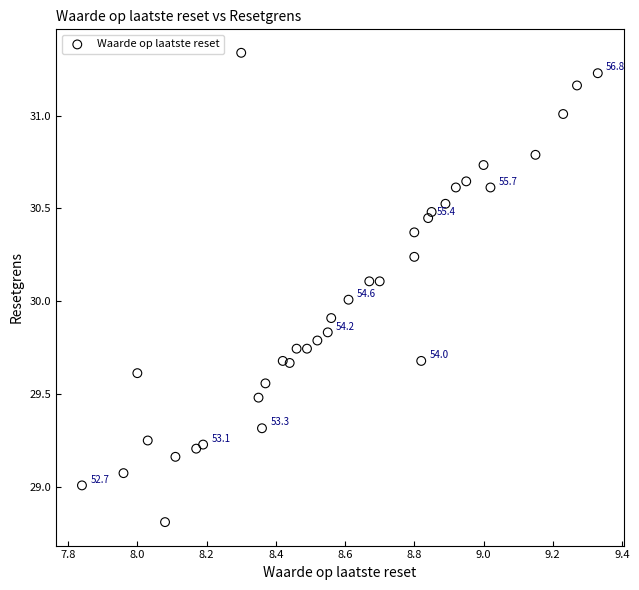

What is the range of X values (max minus min)?

1.5